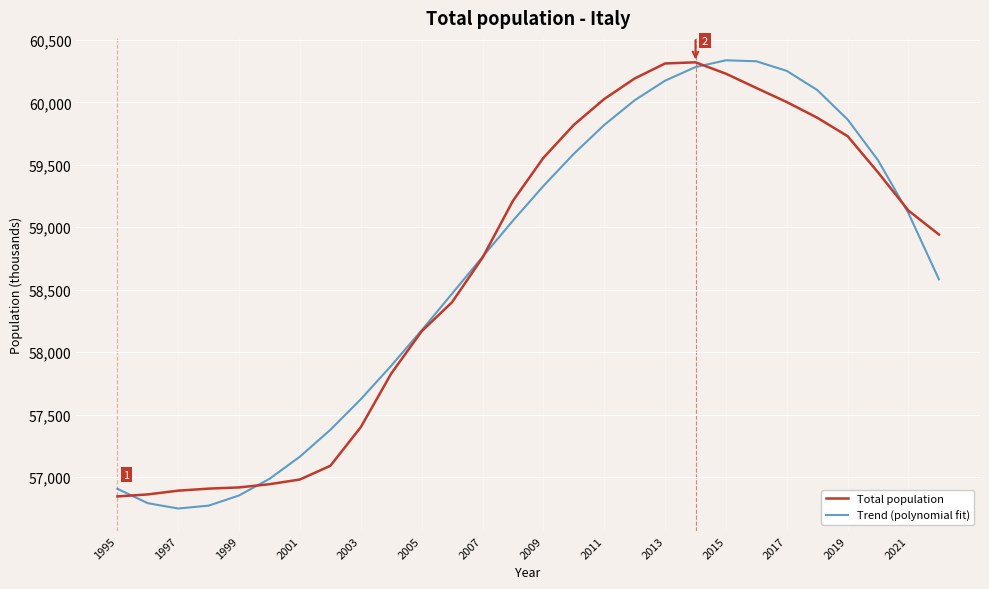

What is the sum of all Total population values?

1642883.4